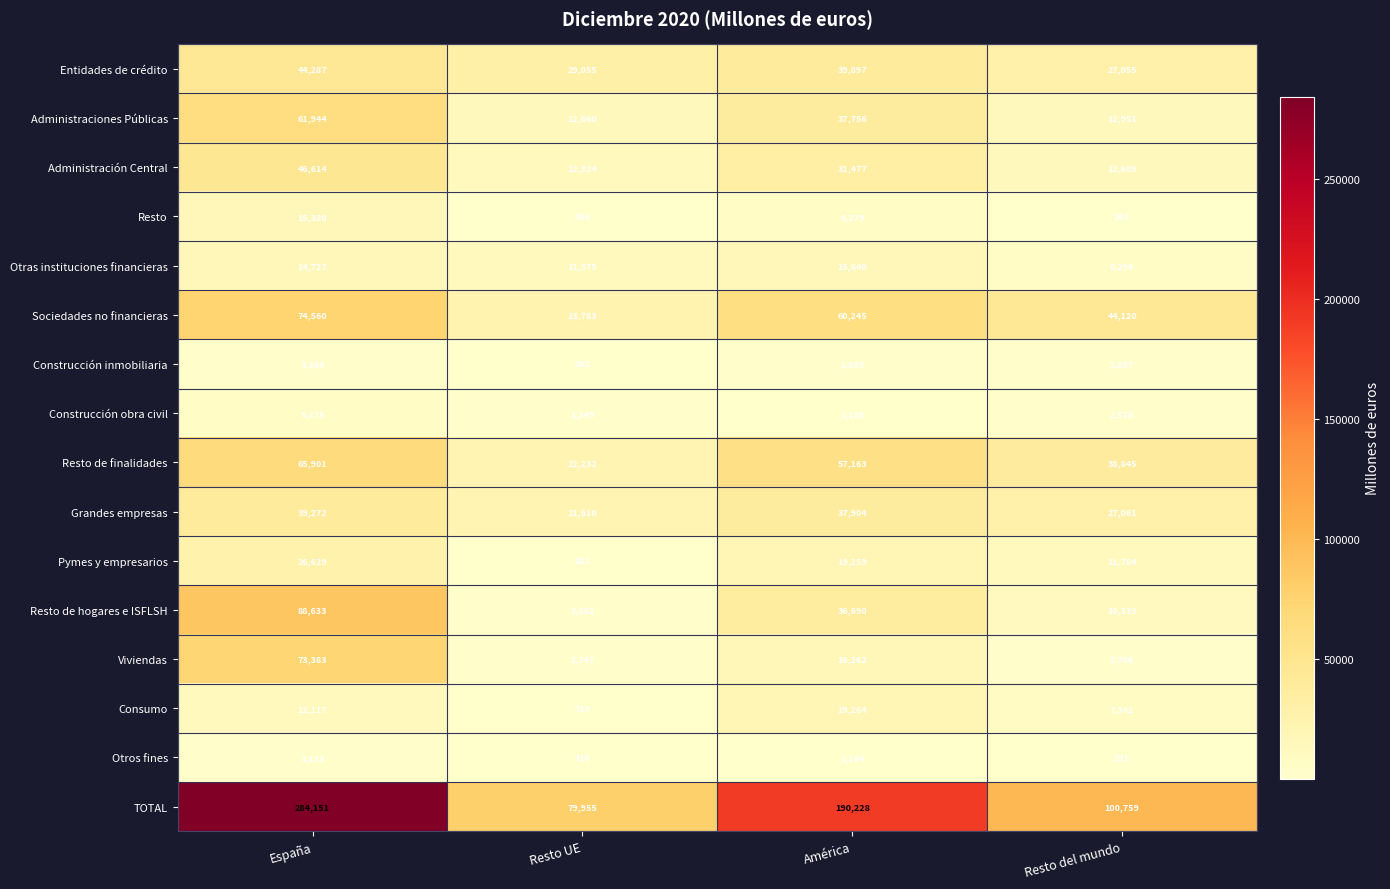

What is the difference between the maximum and second lowest values in the Consumo series?

11922